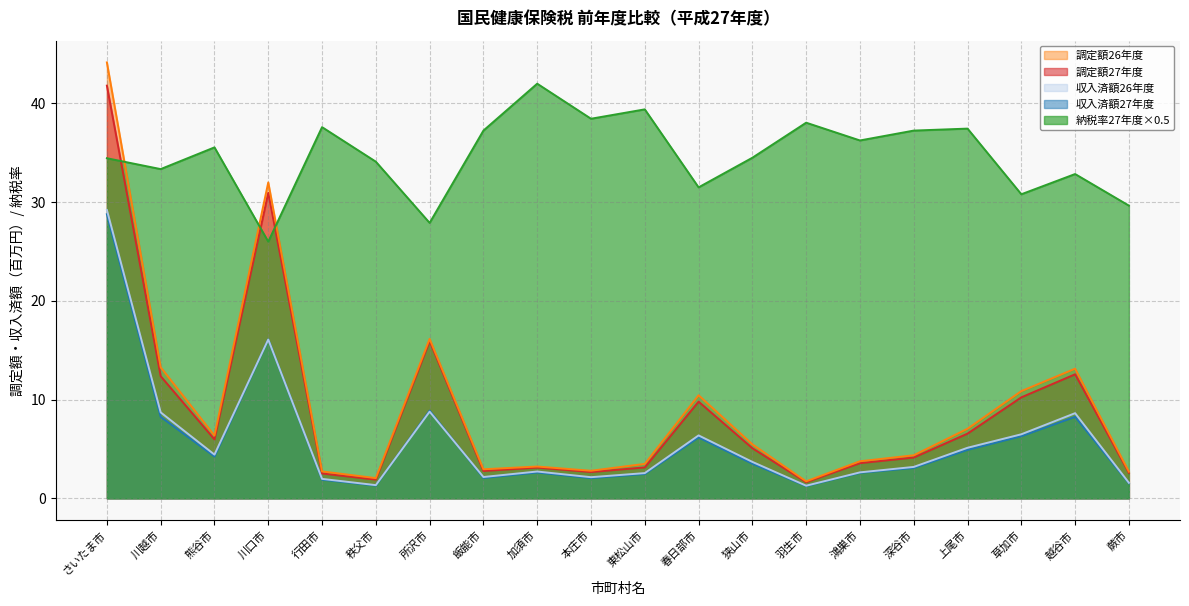

True or false: 調定額27年度 has more than 1 points higher than both neighbors.

True